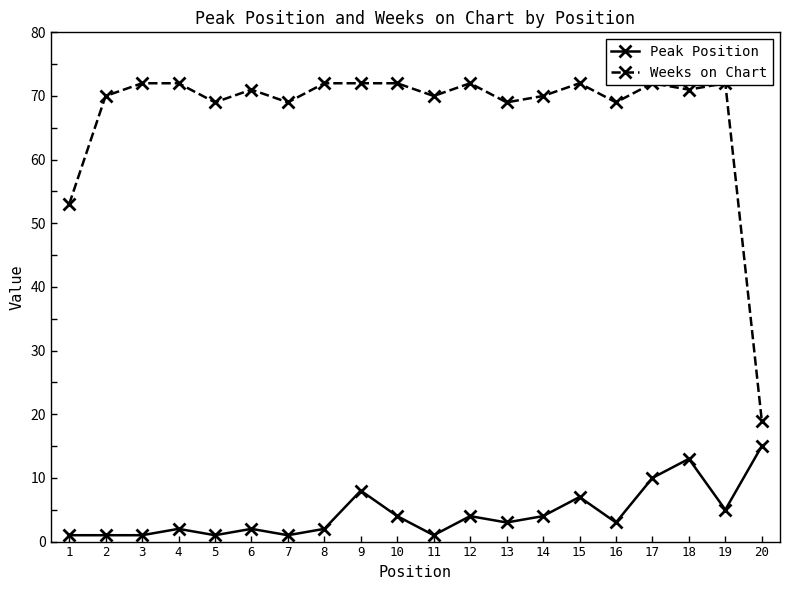

Reading left to right, transcribe all the data shown in this chart.

Peak Position: 1=1	2=1	3=1	4=2	5=1	6=2	7=1	8=2	9=8	10=4	11=1	12=4	13=3	14=4	15=7	16=3	17=10	18=13	19=5	20=15
Weeks on Chart: 1=53	2=70	3=72	4=72	5=69	6=71	7=69	8=72	9=72	10=72	11=70	12=72	13=69	14=70	15=72	16=69	17=72	18=71	19=72	20=19